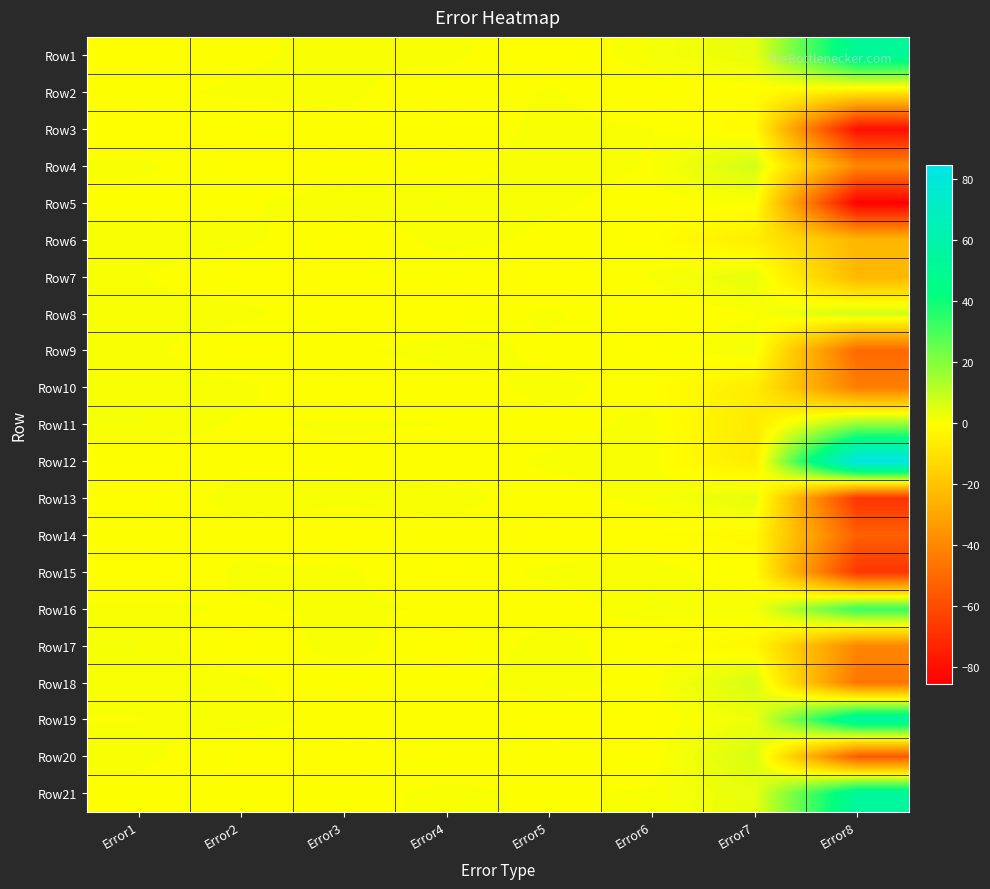

What is the difference between the highest and lowest values at Error7?

14.5